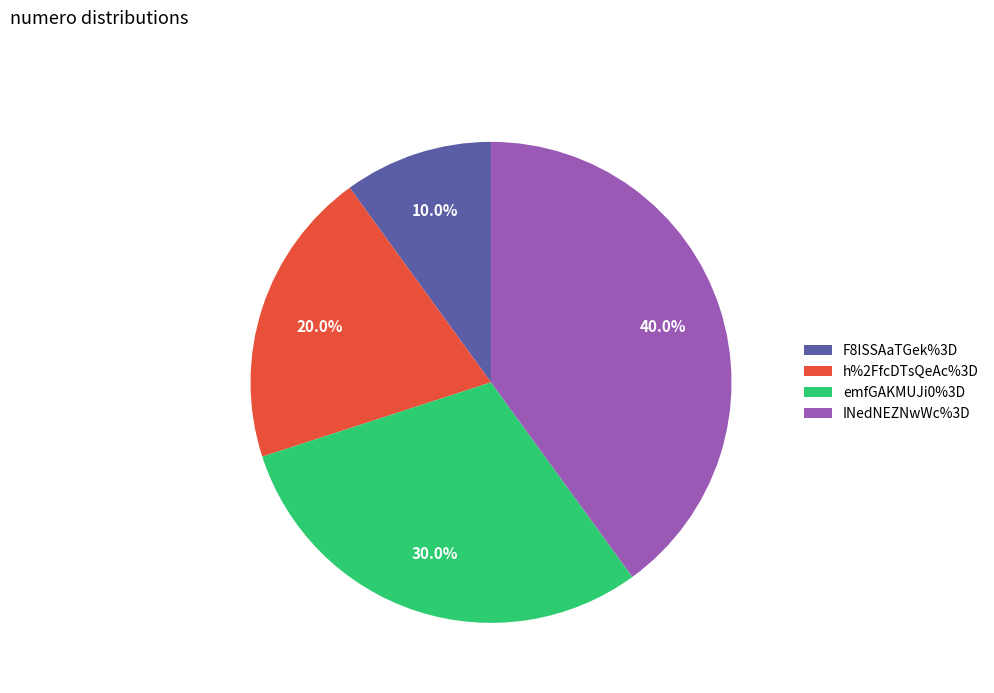

Is there any slice that represents more than half of the pie?

No